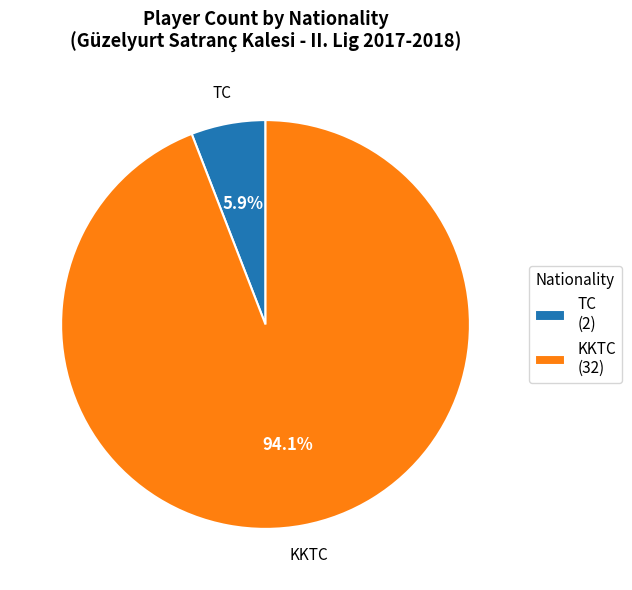

Rank the categories by value from highest to lowest.

KKTC (32), TC (2)